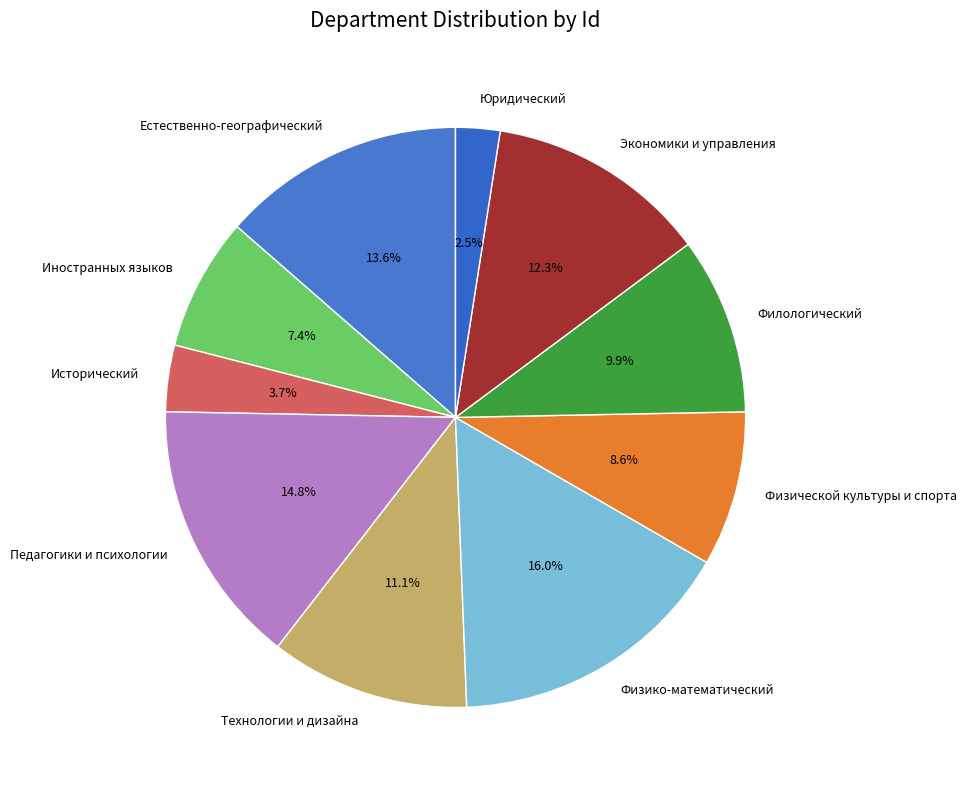

How many slices are in this pie chart?

10